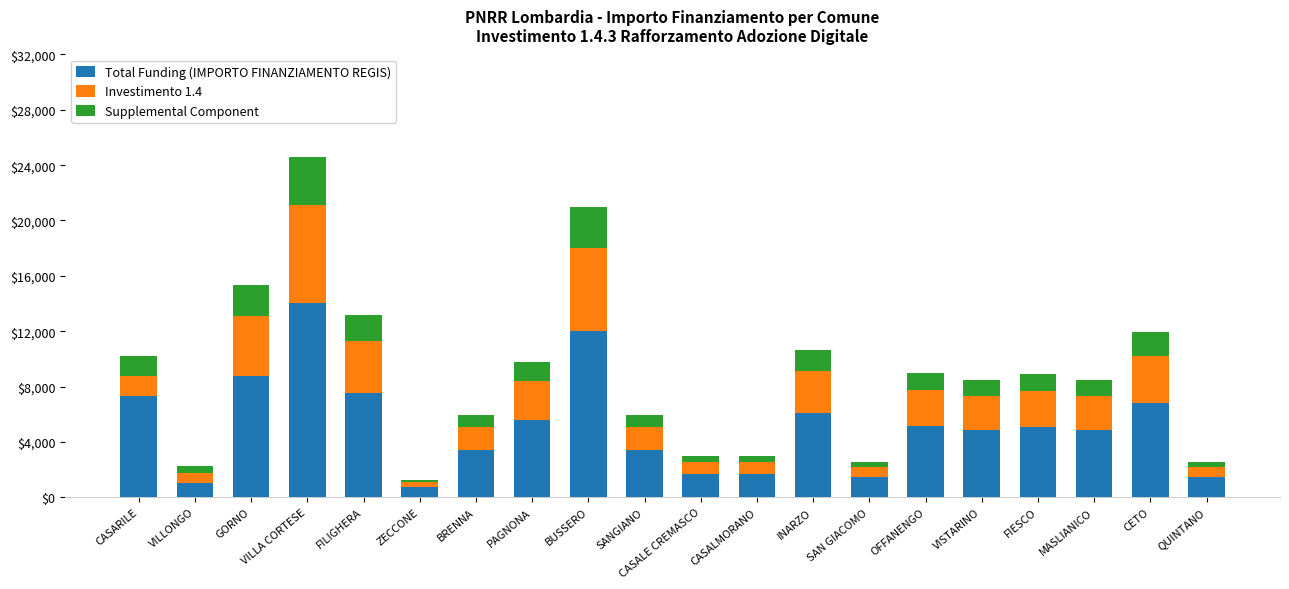

The value of Total Funding (IMPORTO FINANZIAMENTO REGIS) at BRENNA is 5560. True or false?

False